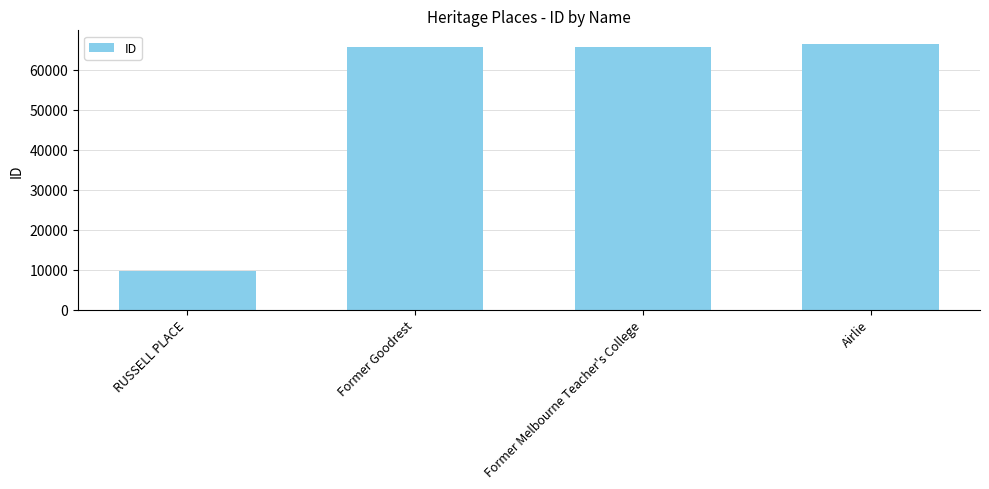

What is the sum of all values?

207581